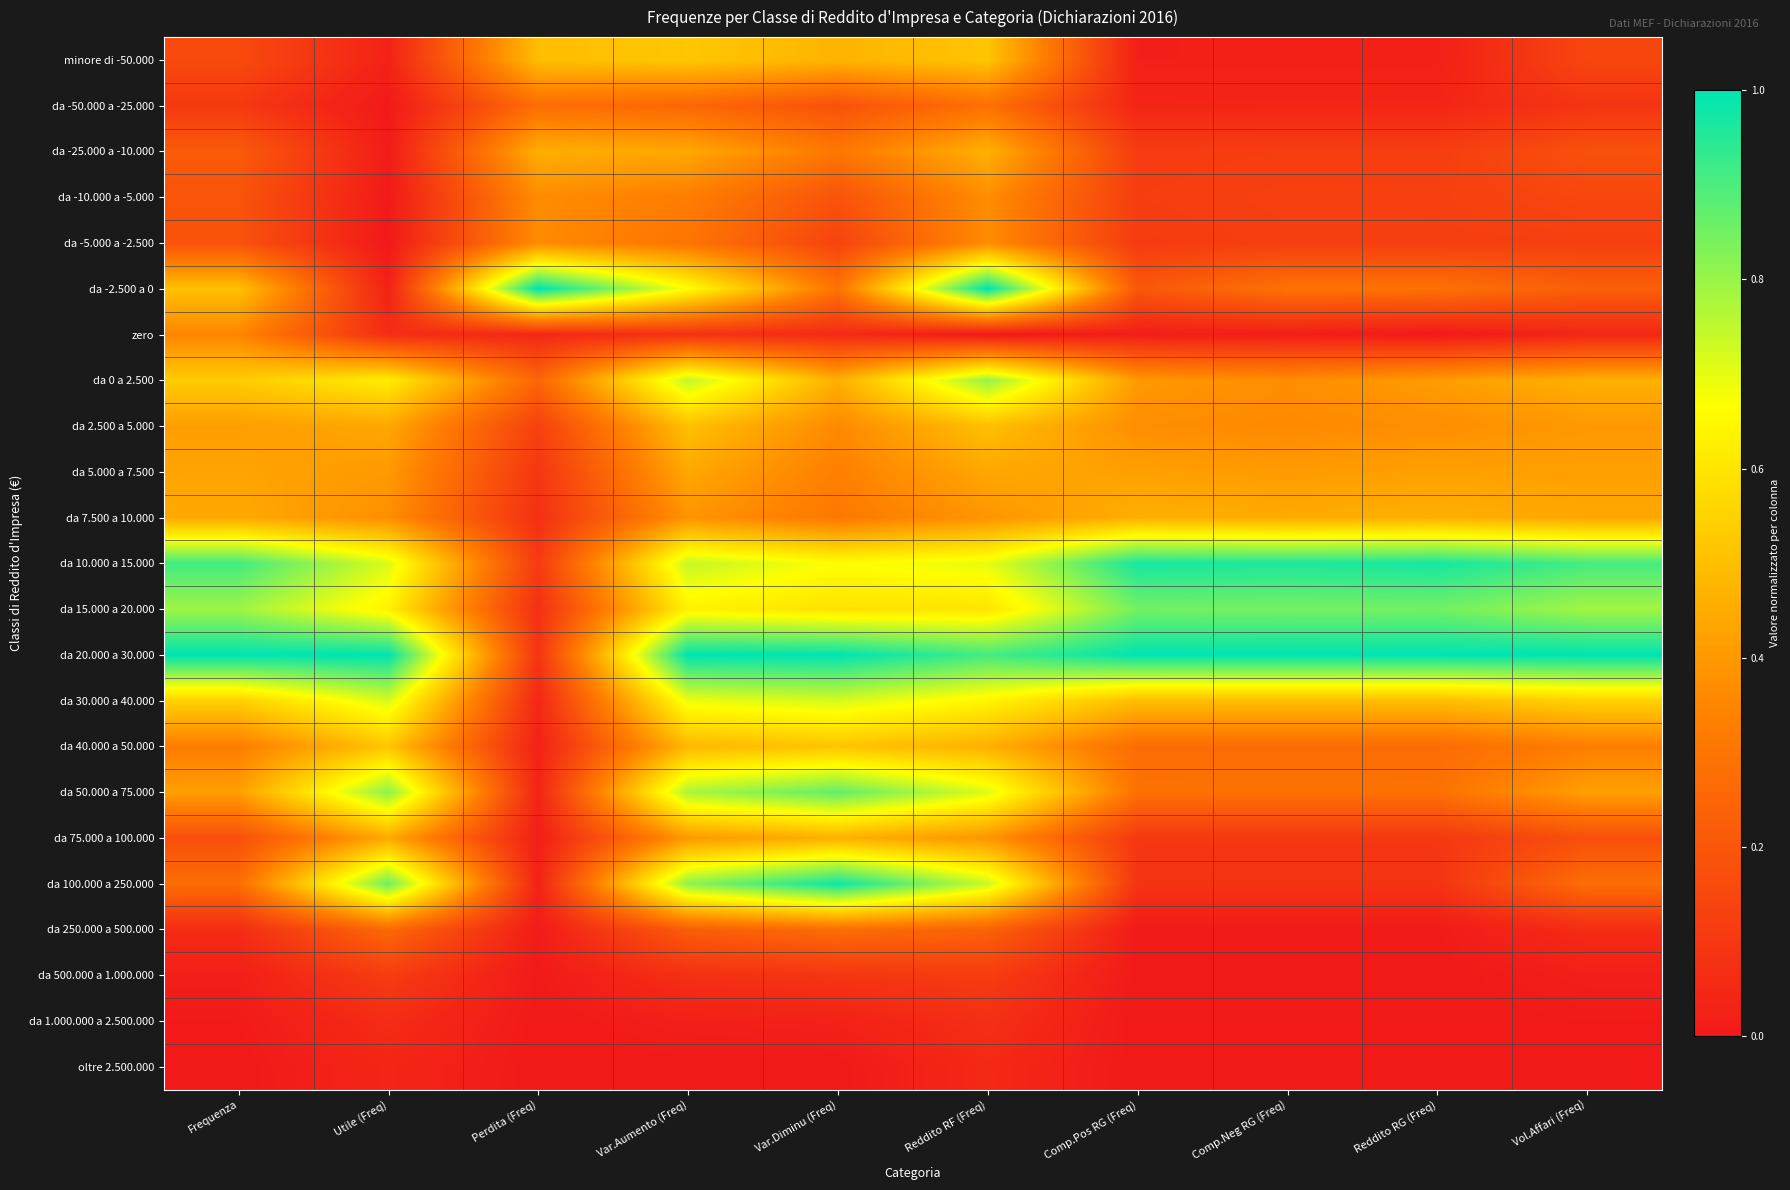

Which series has the largest total across all categories?

da 20.000 a 30.000